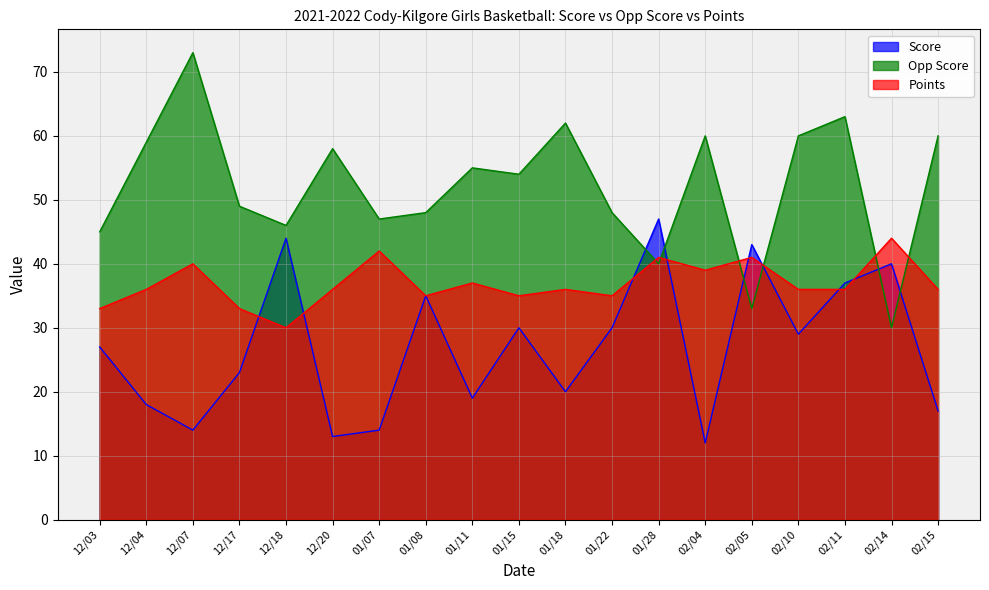

What is the difference between the Score values at 02/15 and 12/07?

3